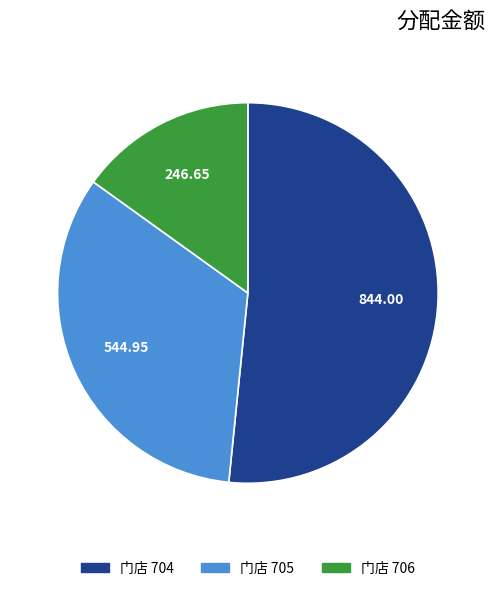

Does any single category account for the majority?

Yes